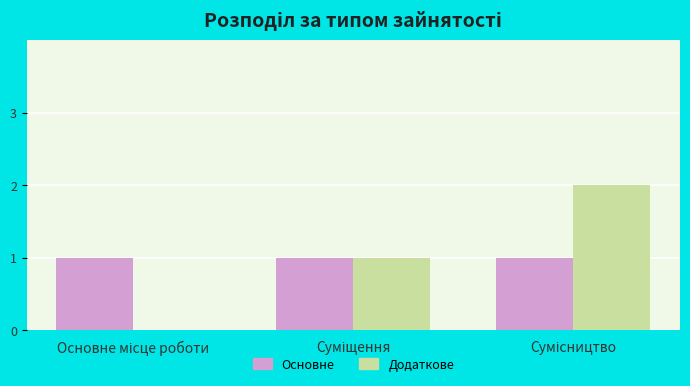

What is the sum of all Основне values?

3